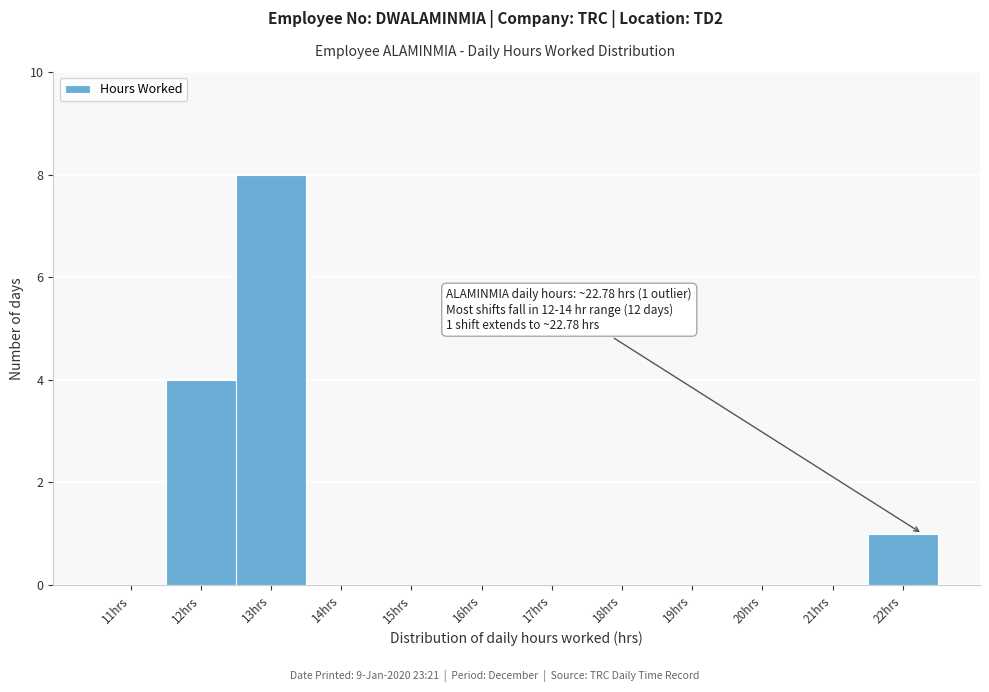

Reading left to right, extract all data points from this chart.

11hrs=0	12hrs=4	13hrs=8	14hrs=0	15hrs=0	16hrs=0	17hrs=0	18hrs=0	19hrs=0	20hrs=0	21hrs=0	22hrs=1